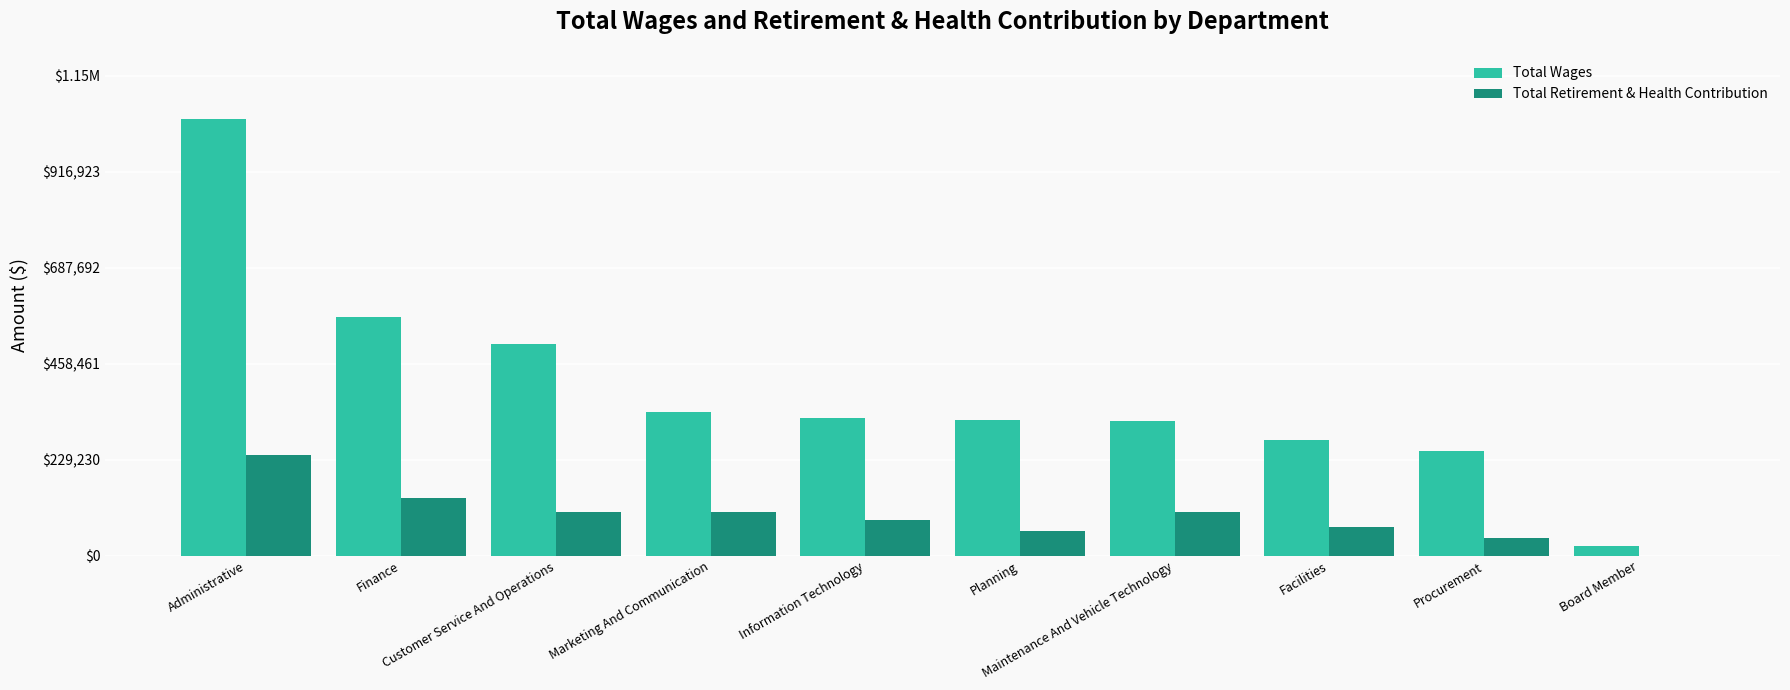

Which series has the largest total across all categories?

Total Wages